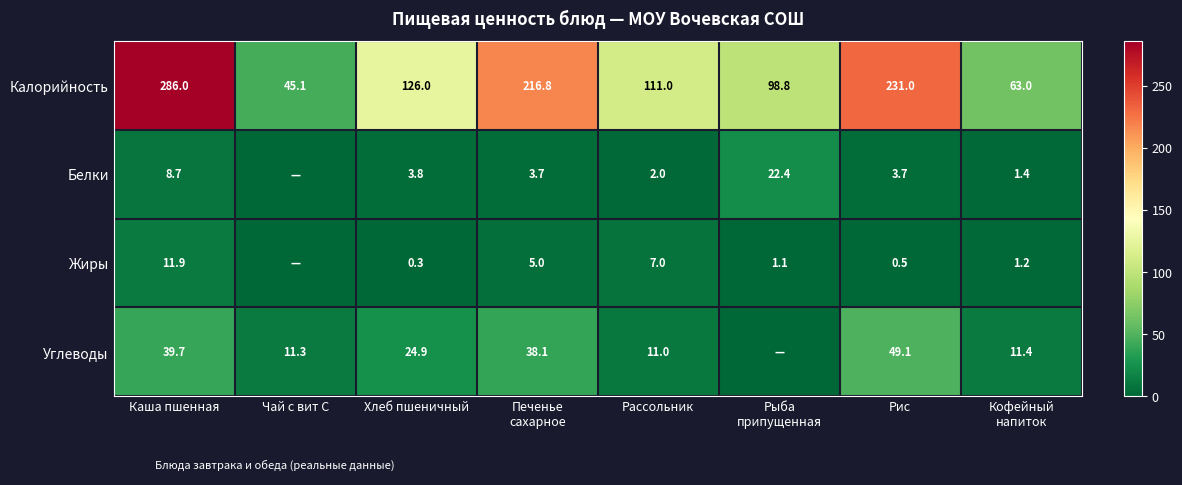

The Углеводы series shows 19.4 at Рассольник. True or false?

False